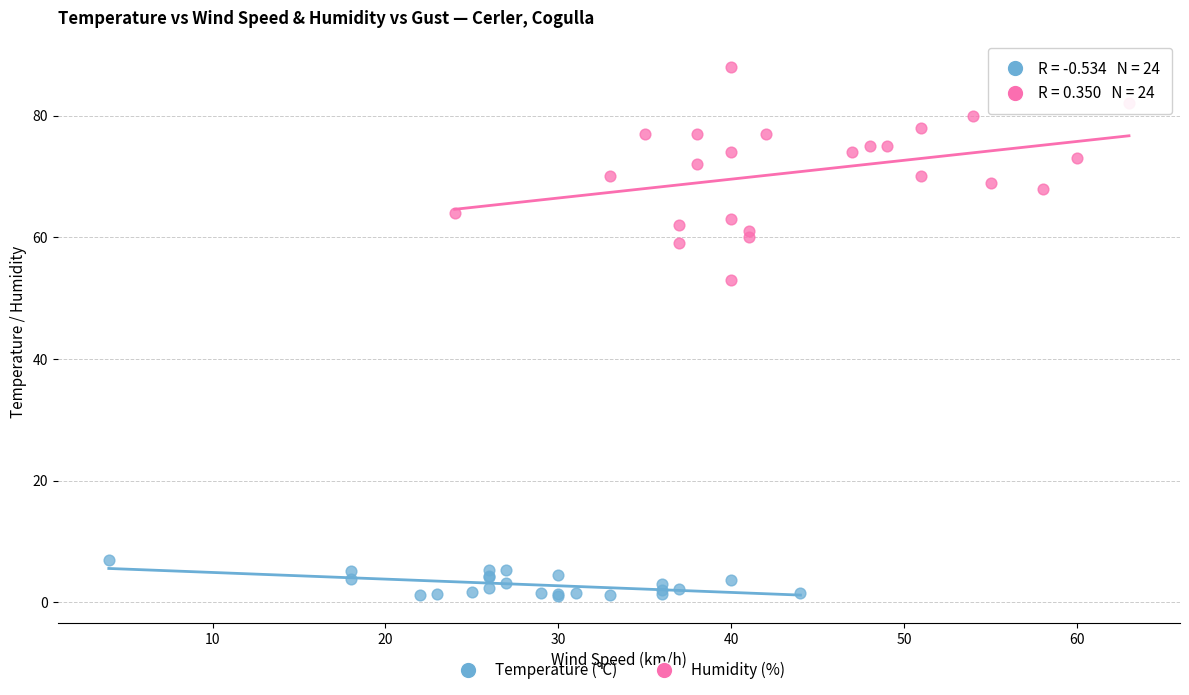

Which series has the widest spread of Y values?

Humidity (%)